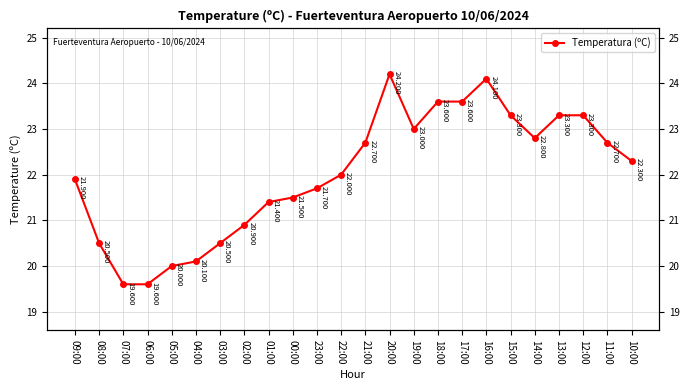

Which has a higher value, 19:00 or 22:00?

19:00